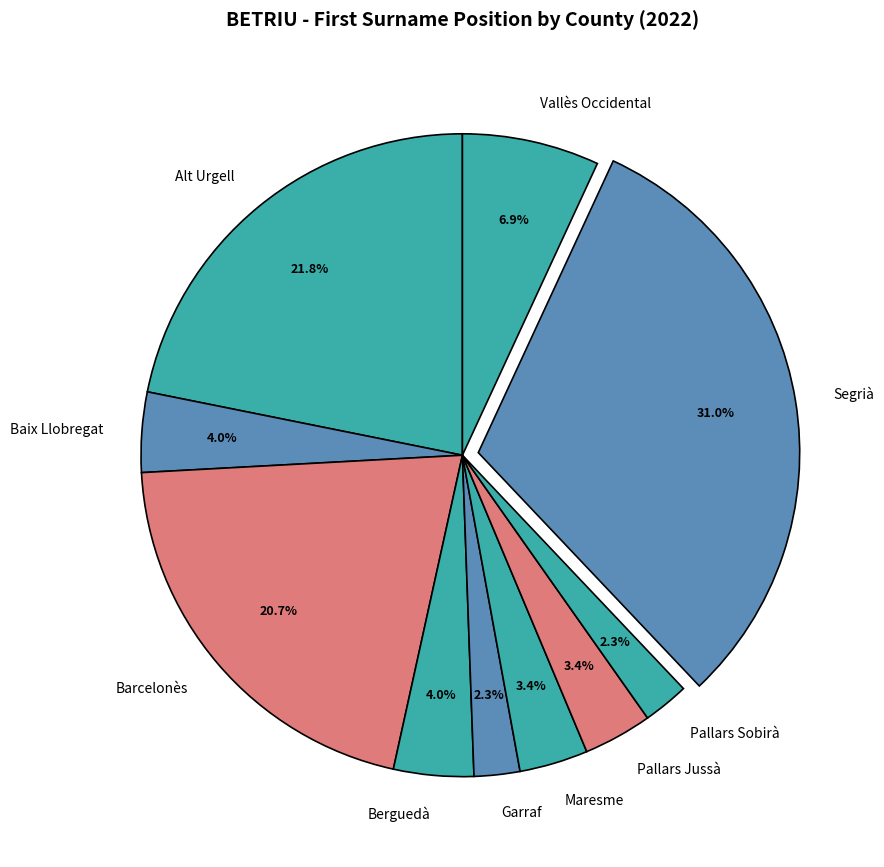

How much of the chart is everything except Pallars Jussà?

96.6%